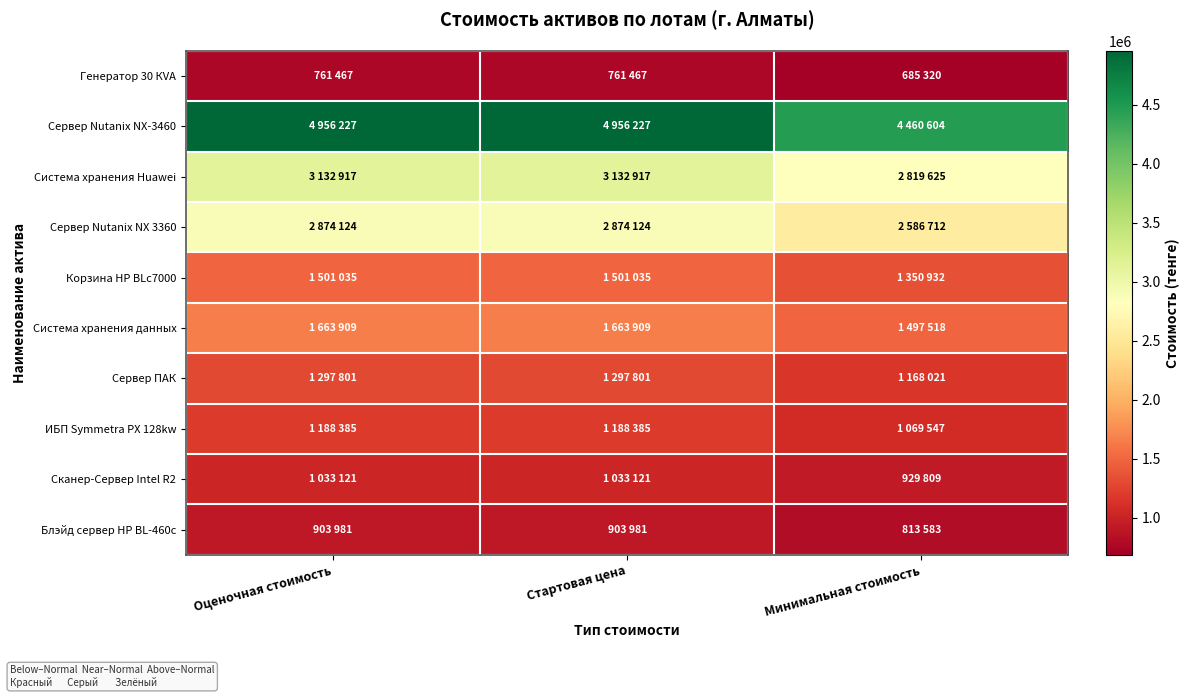

Rank the series by their maximum value, from highest to lowest.

Сервер Nutanix NX-3460, Система хранения Huawei, Сервер Nutanix NX 3360, Система хранения данных, Корзина HP BLc7000, Сервер ПАК, ИБП Symmetra PX 128kw, Сканер-Сервер Intel R2, Блэйд сервер HP BL-460c, Генератор 30 КVA